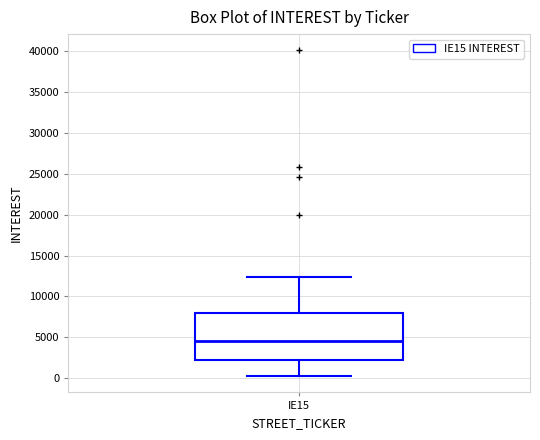

Read this box plot against the y-axis: the position of the median line, the range covered by the box, and the ends of both whiskers. The values are not printed on the chart, so give them approximately, as read against the axis.

median 4500, box 2000 to 8000, whiskers 0 to 12500